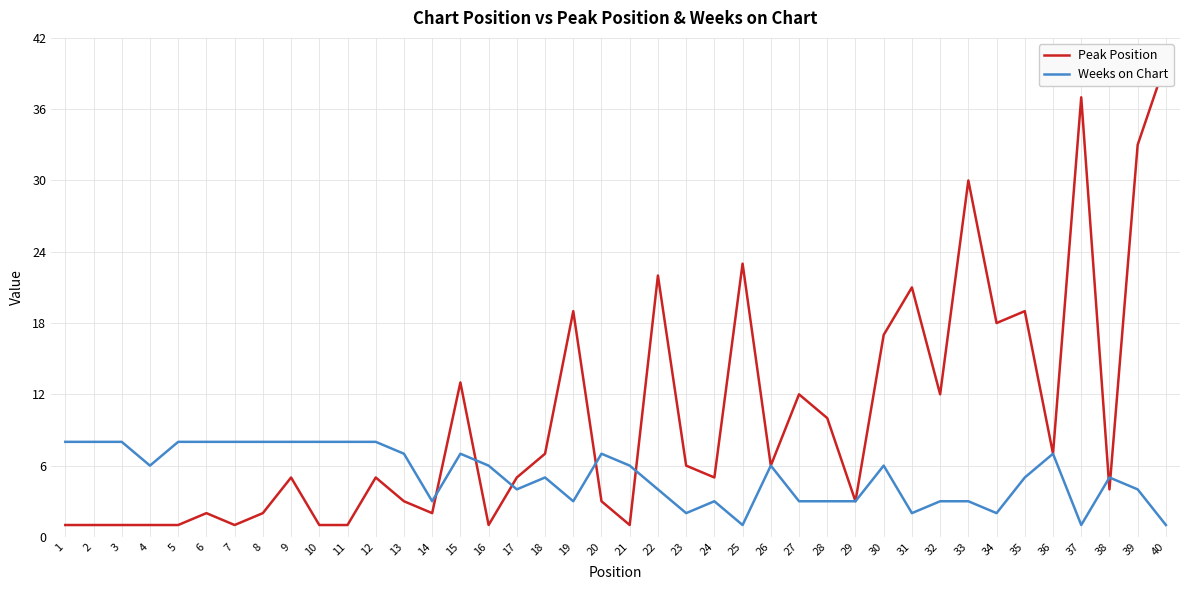

At which category is the sum across all series the highest?

40